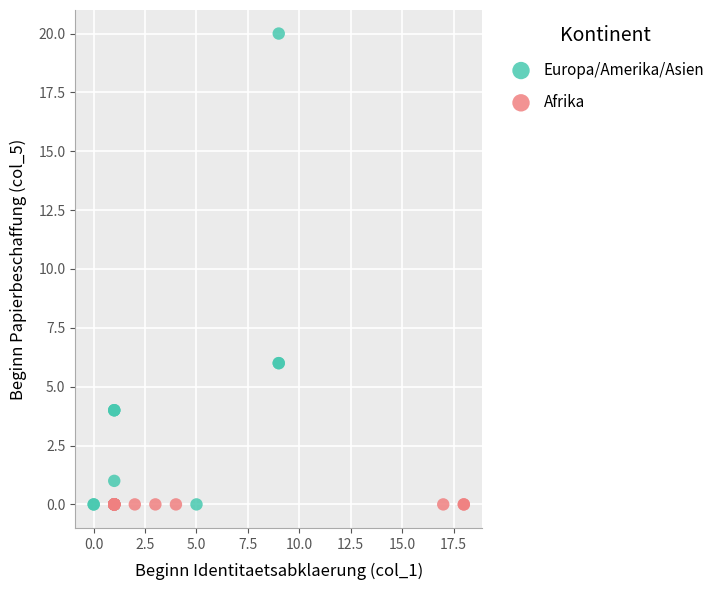

Which series contains the highest Y value?

Europa/Amerika/Asien